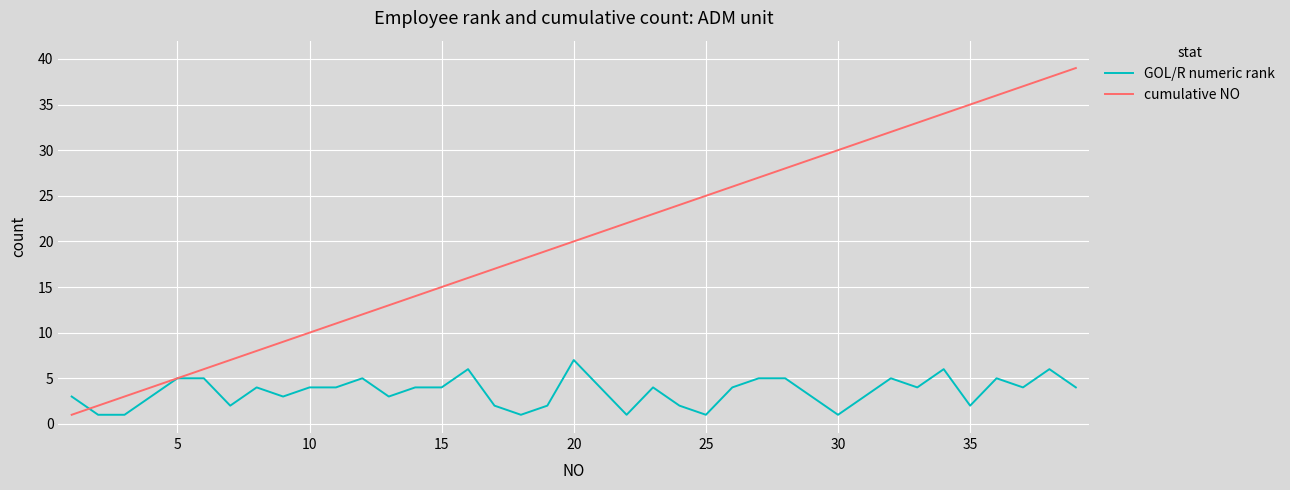

List the series in order of their peak value, highest first.

cumulative NO, GOL/R numeric rank